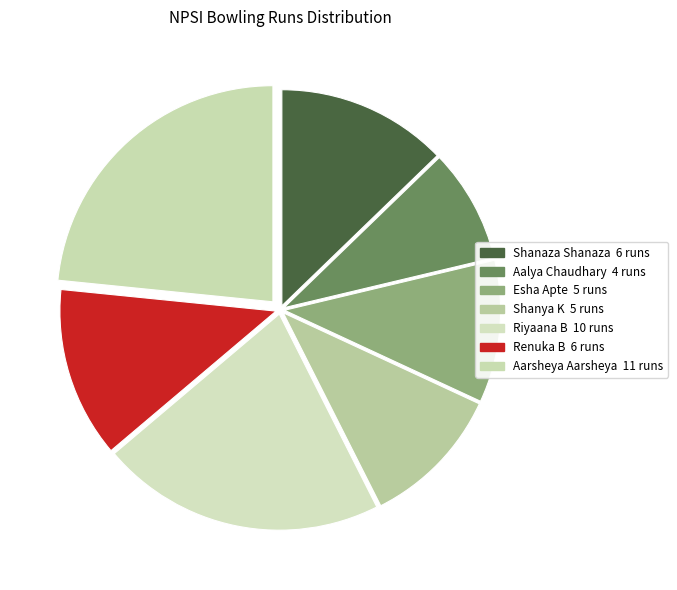

What percentage is the Esha Apte slice, to the nearest percent?

11%